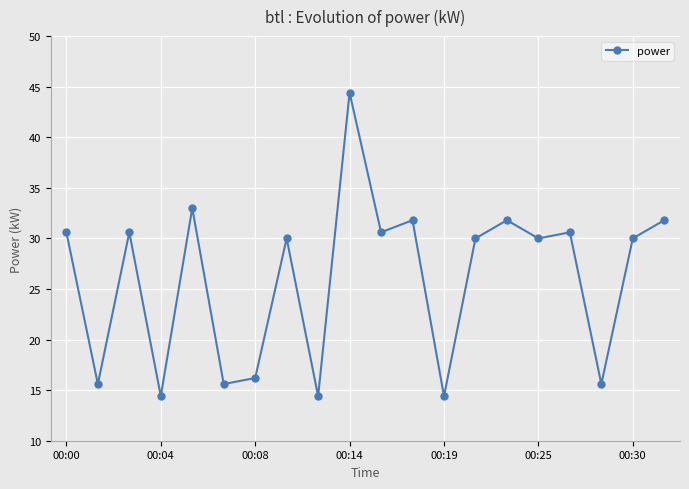

What is the value of the 2nd point from the left?

15.6